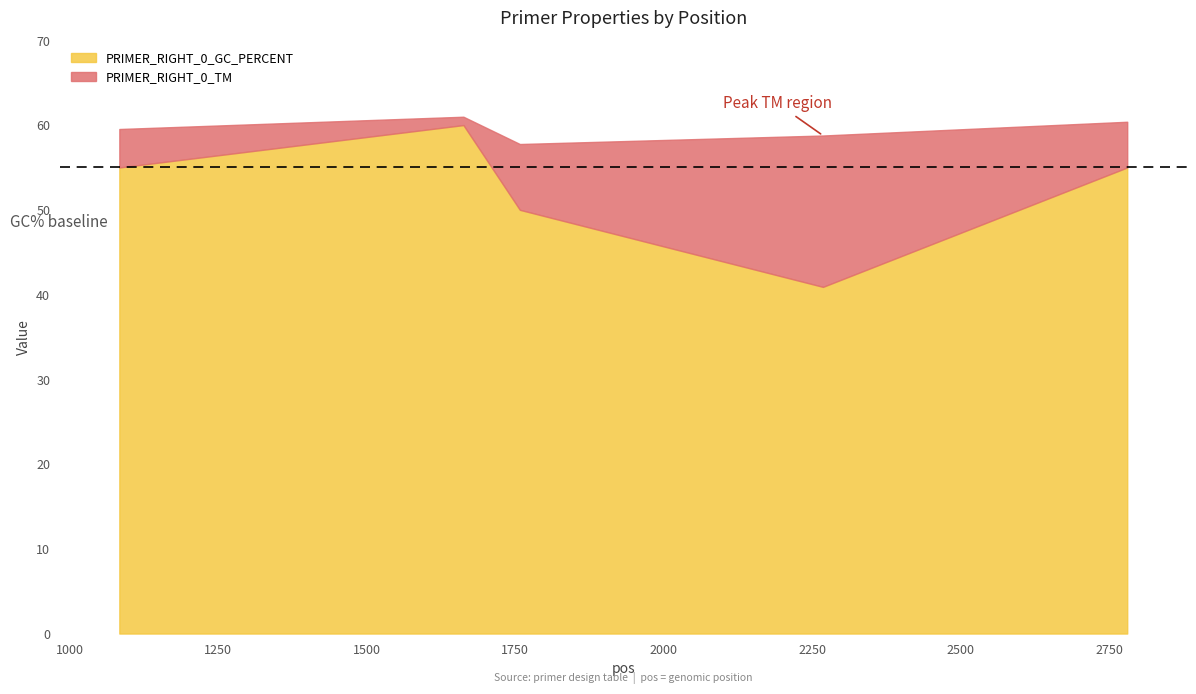

At which category does PRIMER_RIGHT_0_TM reach its first local valley?

1758